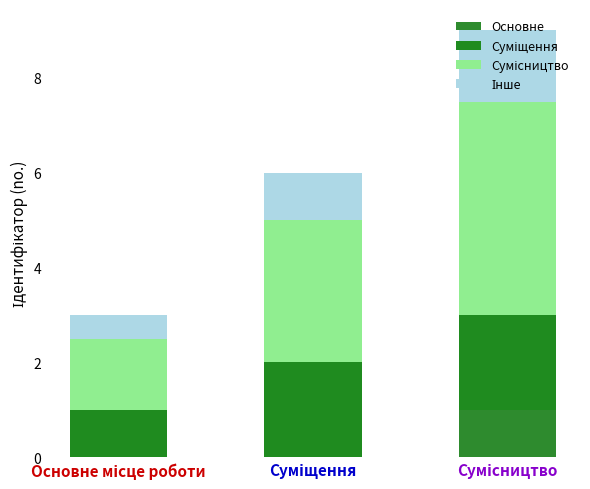

Where is Сумісництво nearest to the value 3?

Суміщення